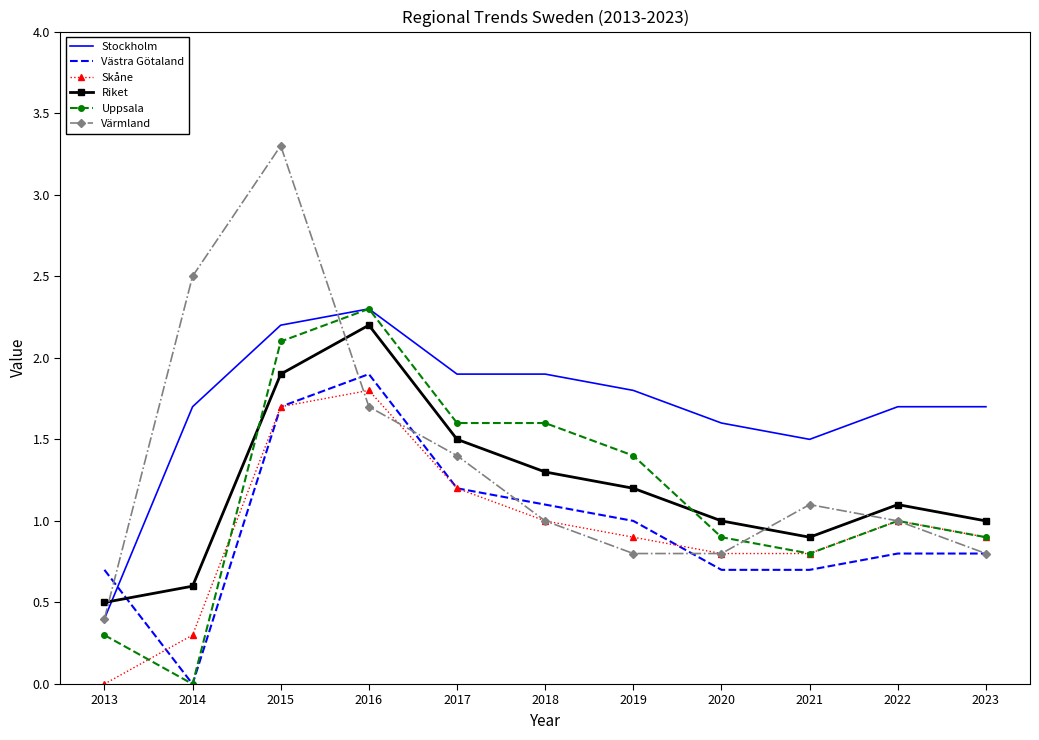

The Västra Götaland series shows 1.2 at 2022. True or false?

False